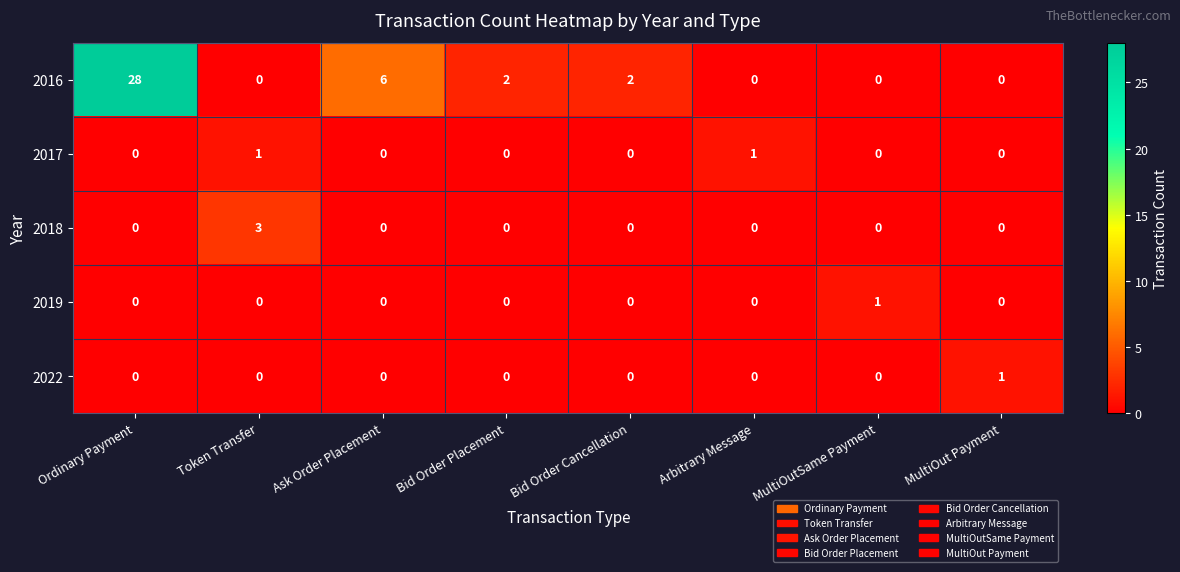

What is the spread (max minus min) of values at Ordinary Payment?

28